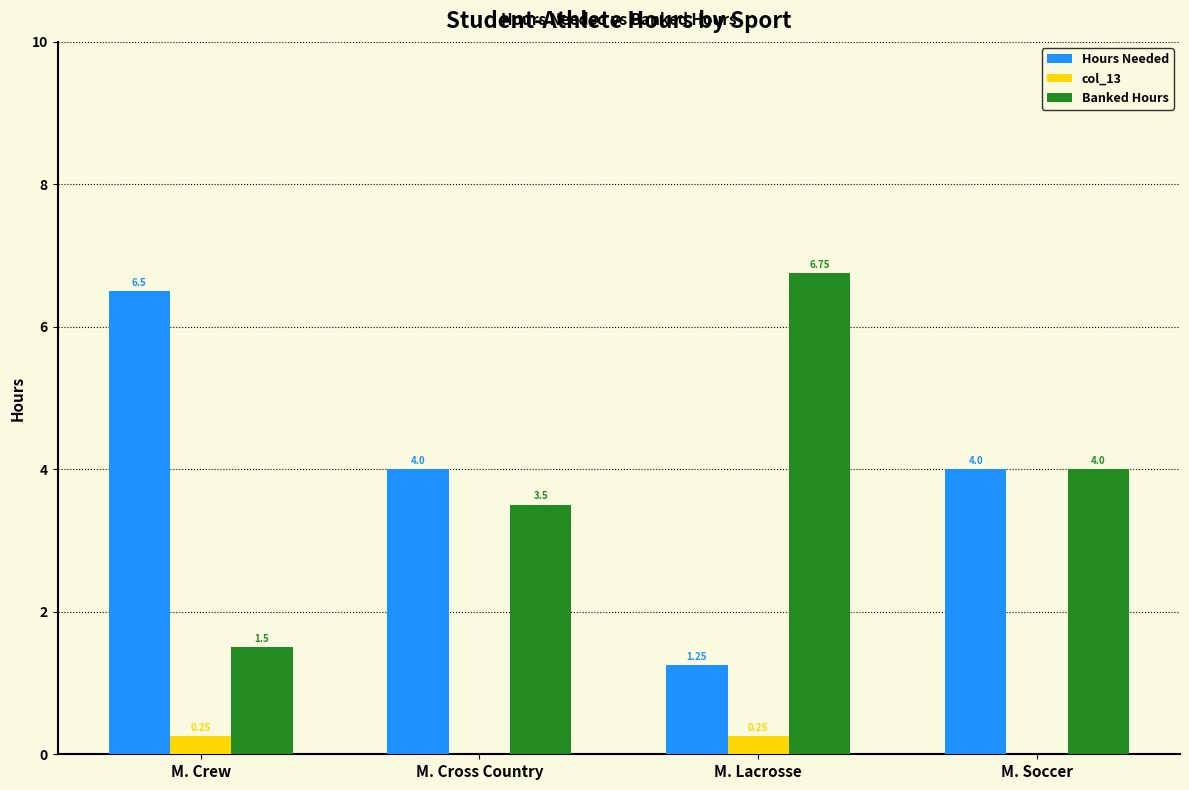

What is the total value across all series at M. Soccer?

8.0